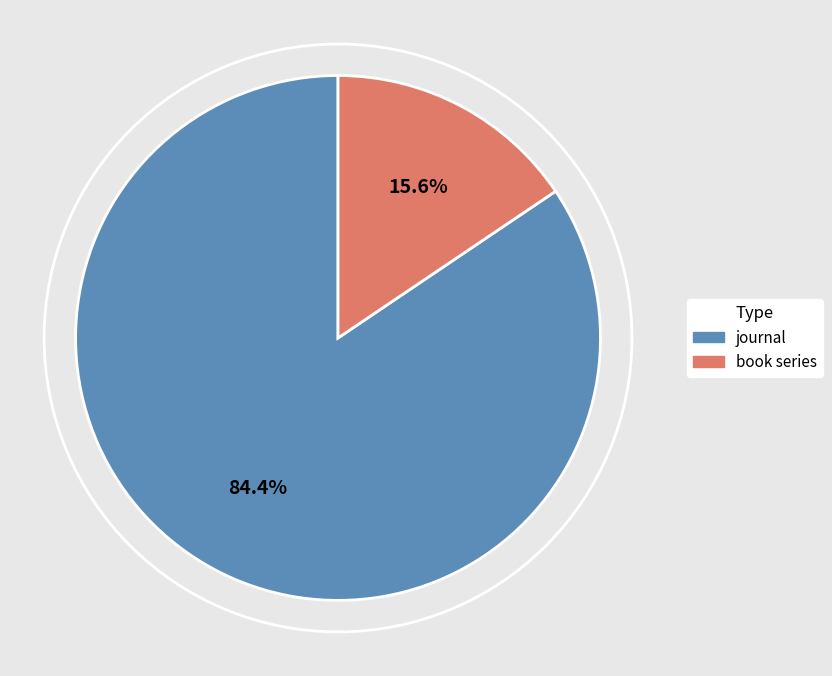

Count the number of slices in the pie.

2